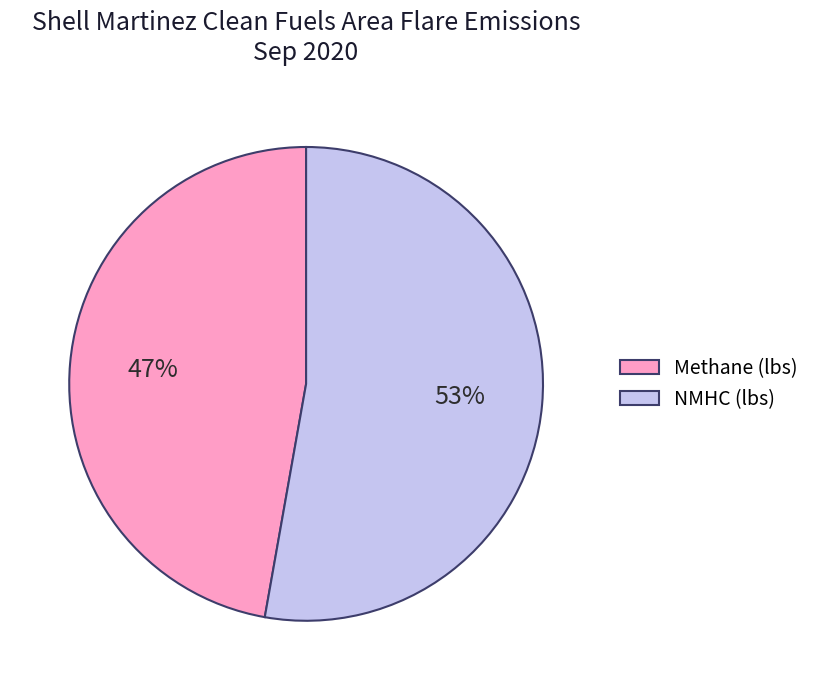

Do NMHC (lbs) and Methane (lbs) together represent more than half of the pie?

Yes